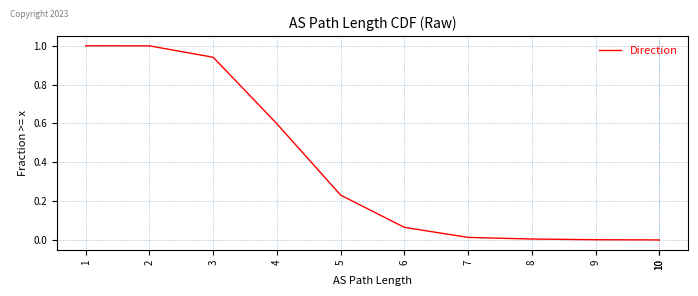

What is the maximum value shown in the chart?

1.0